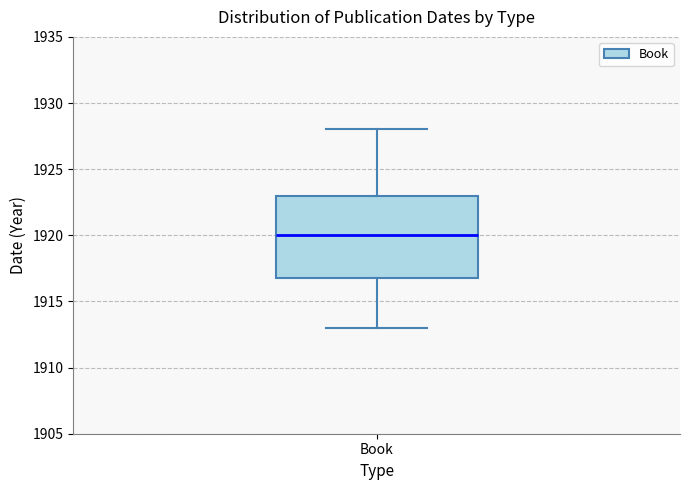

Read this box plot against the y-axis: the position of the median line, the range covered by the box, and the ends of both whiskers. The values are not printed on the chart, so give them approximately, as read against the axis.

median 1920, box 1917 to 1923, whiskers 1913 to 1928